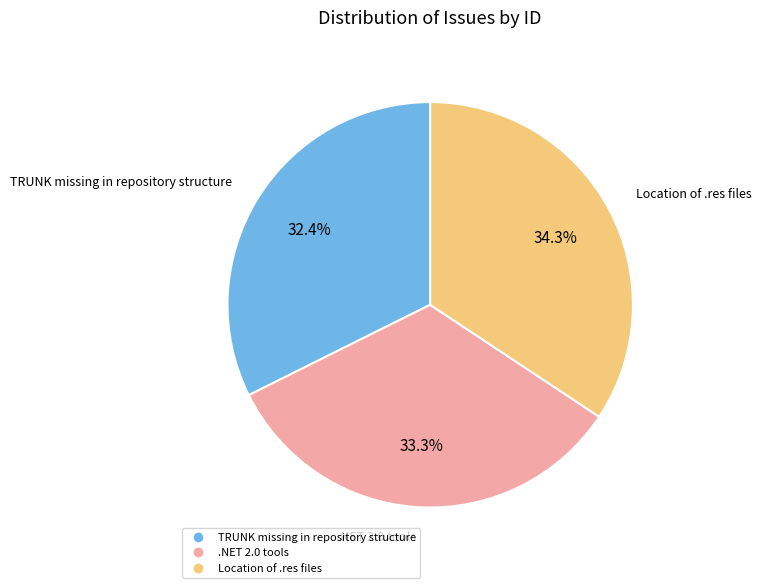

Approximately how many times larger is the value at TRUNK missing in repository structure compared to .NET 2.0 tools?

1.0